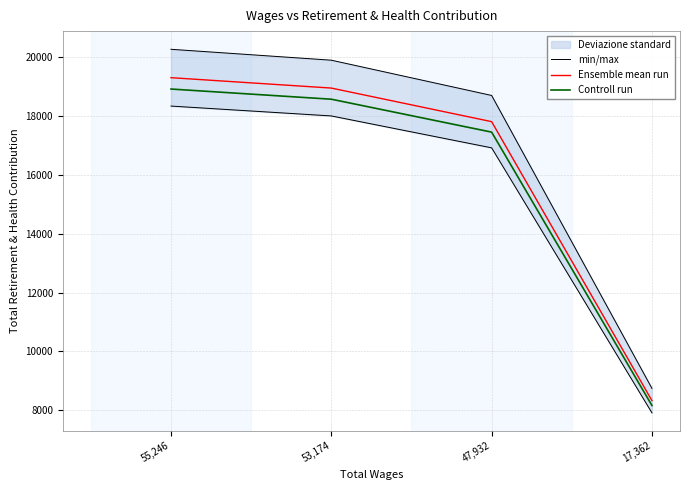

True or false: min/max and Ensemble mean run cross at least once.

False